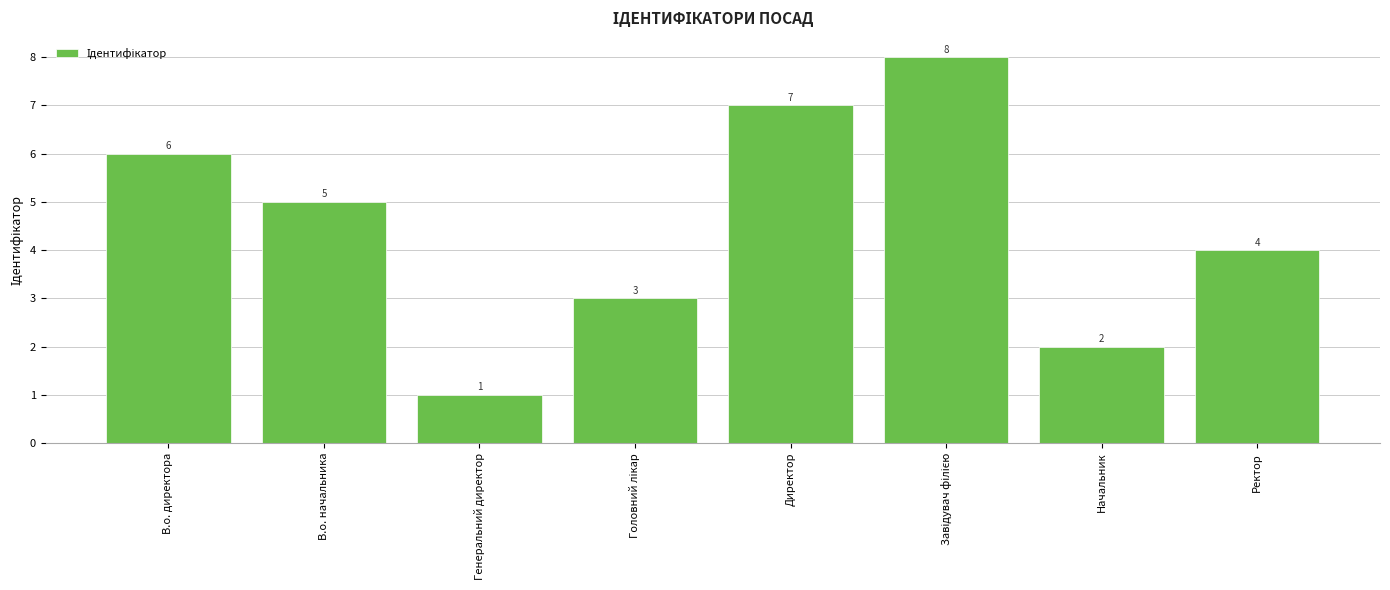

How many values are between 3 and 7?

5